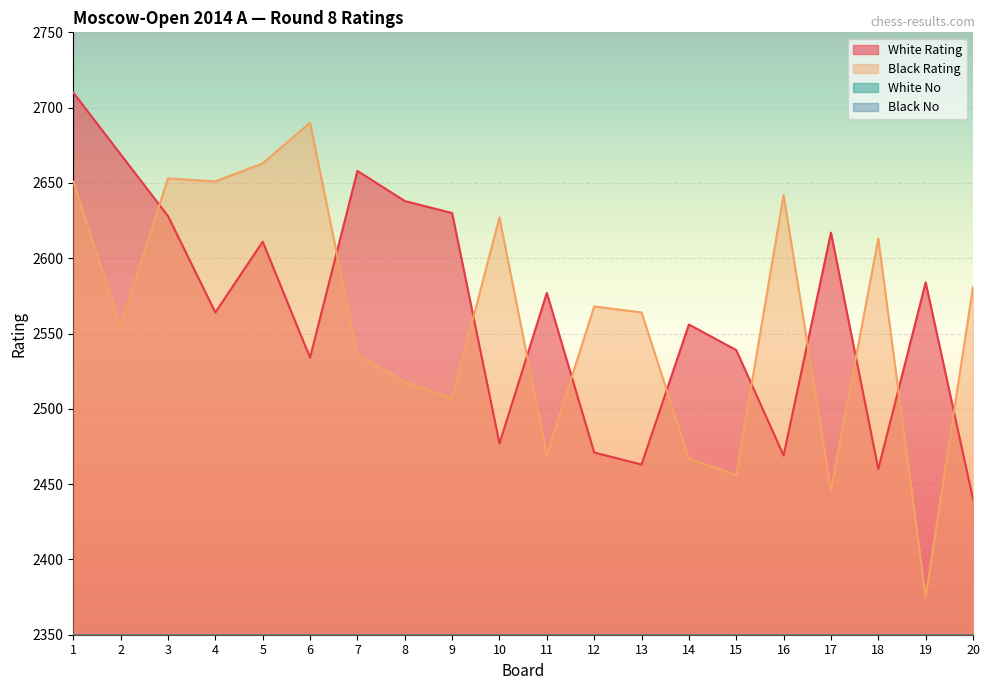

Where is White Rating nearest to the value 2575?

11